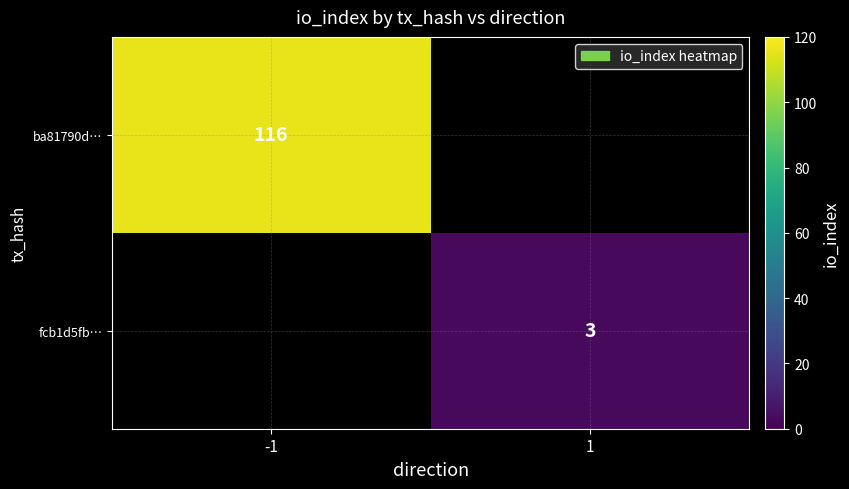

The ba81790d… series shows 168 at -1. True or false?

False